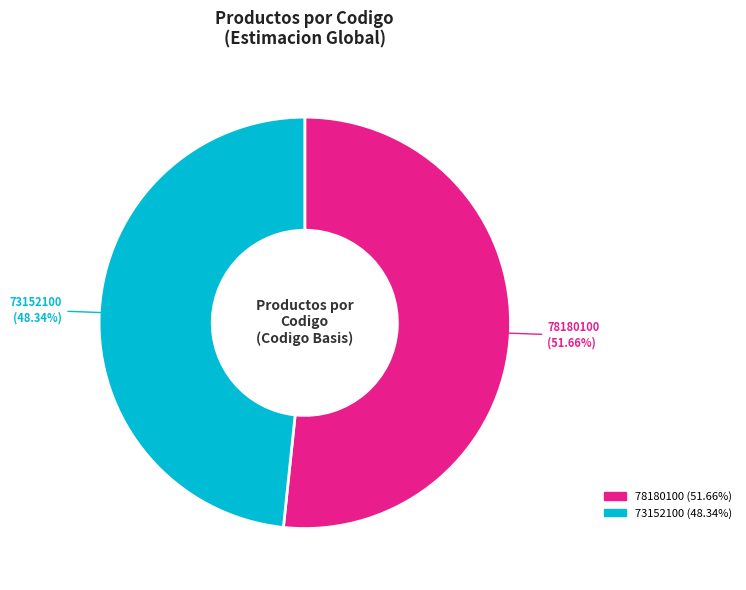

How many segments does this pie chart have?

2